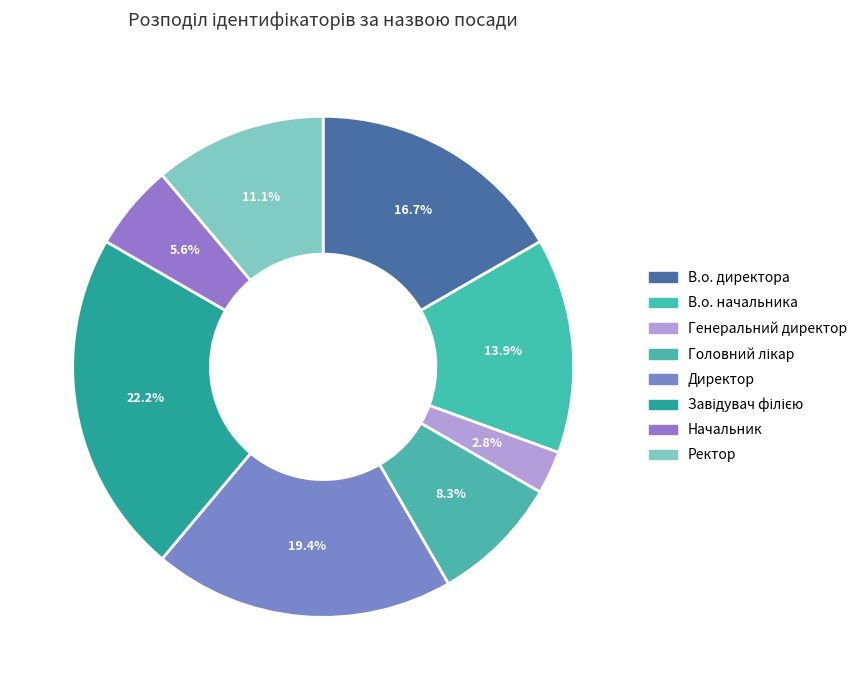

What percentage is NOT represented by Головний лікар?

91.7%